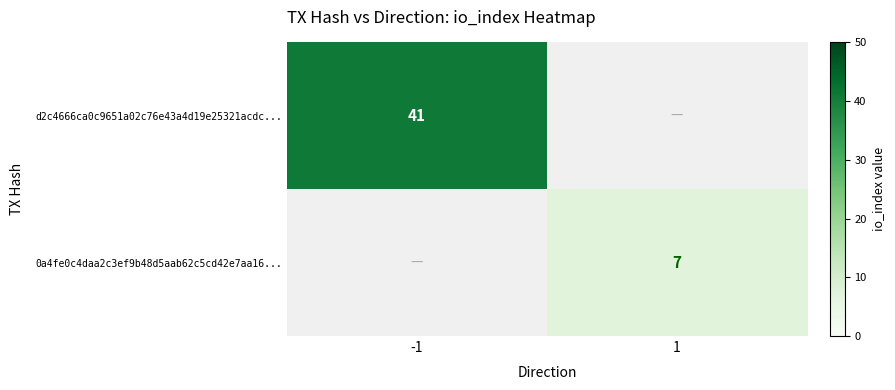

True or false: 0a4fe0c4daa2c3ef9b48d5aab62c5cd42e7aa16... has a value of 3 at 1.

False